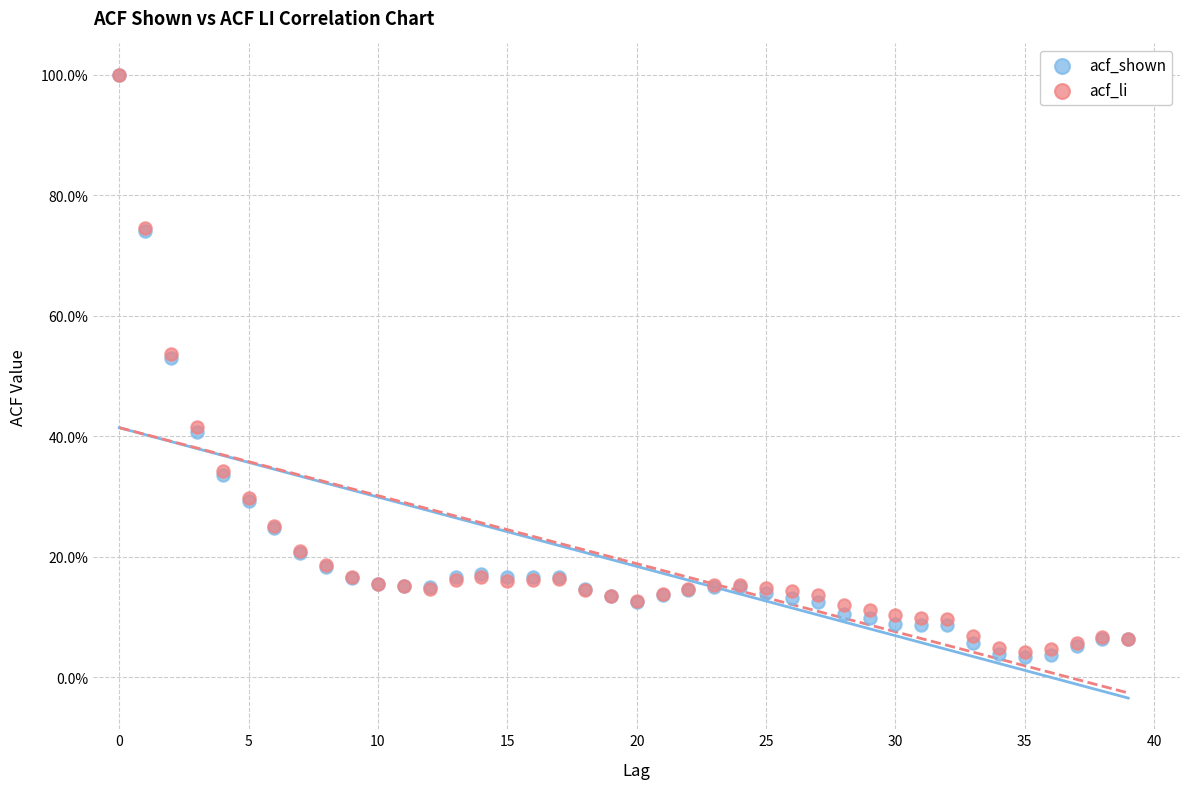

What are all the series names shown in the legend?

acf_shown, acf_li